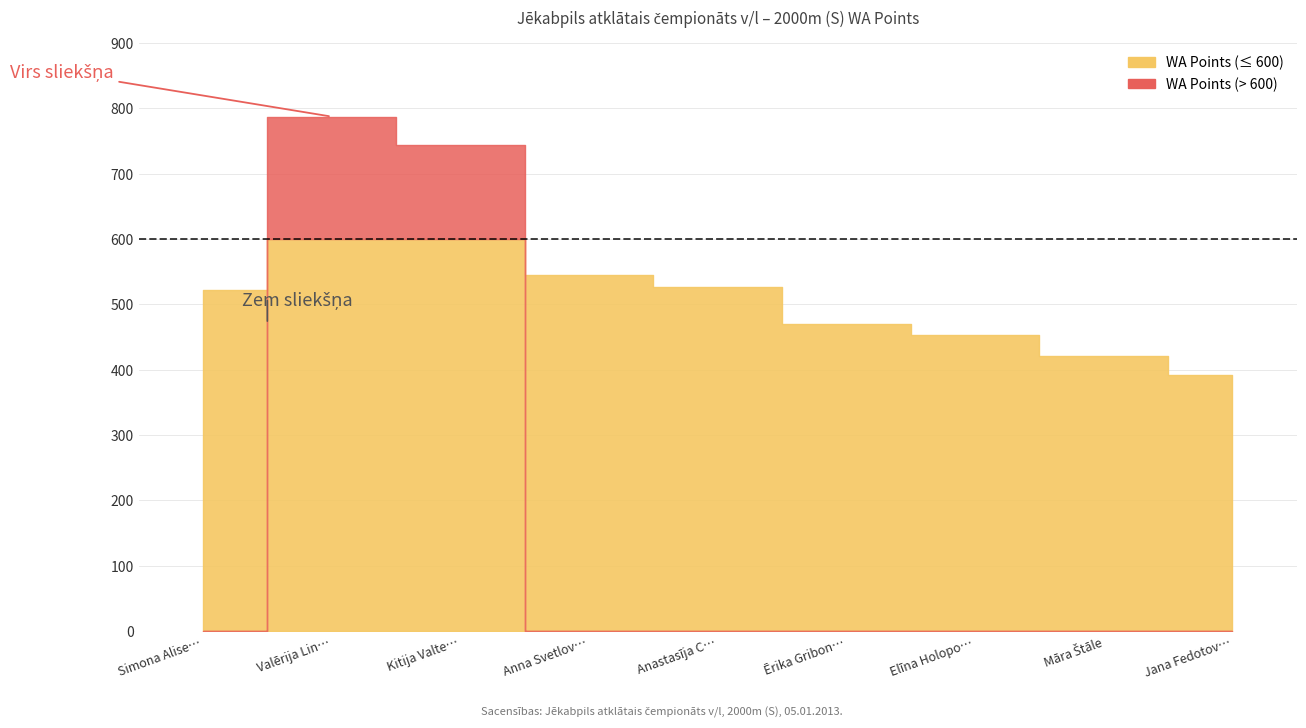

The value at Simona Alise Salmiņa is 522. True or false?

True